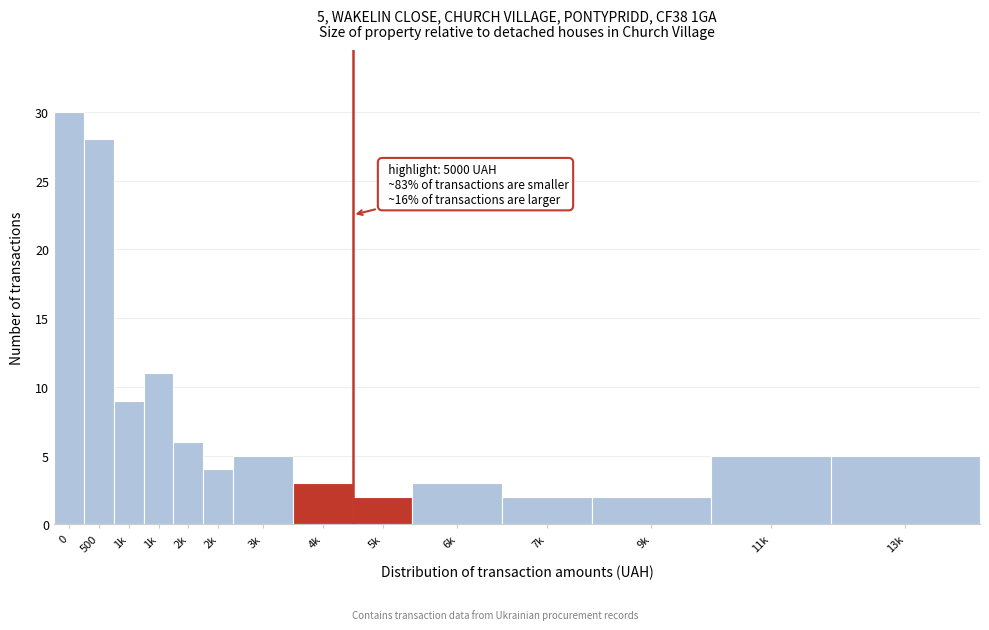

How many bars are there in total?

14